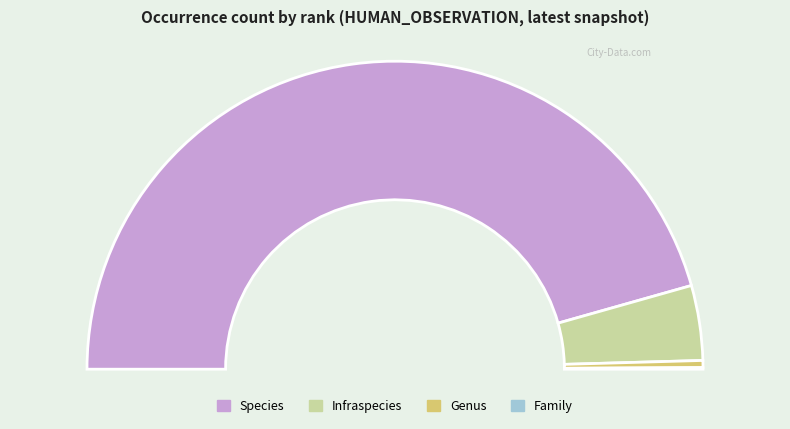

Is it true that Infraspecies is 8% of the pie?

True